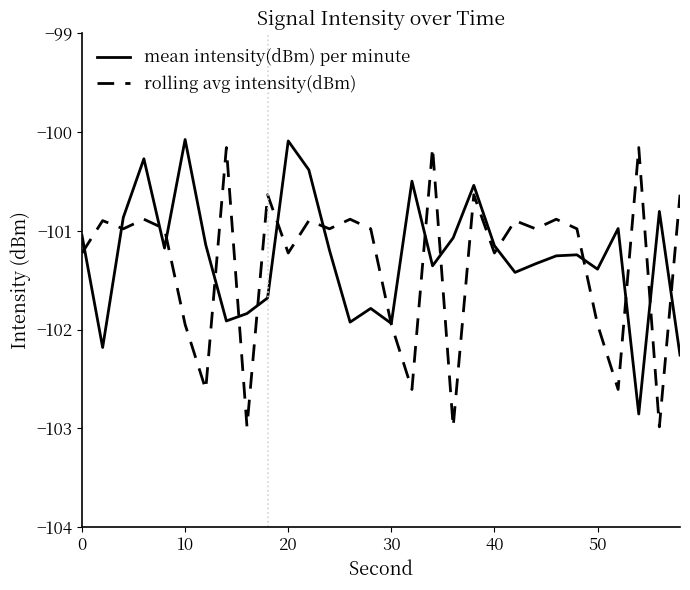

What is the minimum value shown in the chart?

-103.0